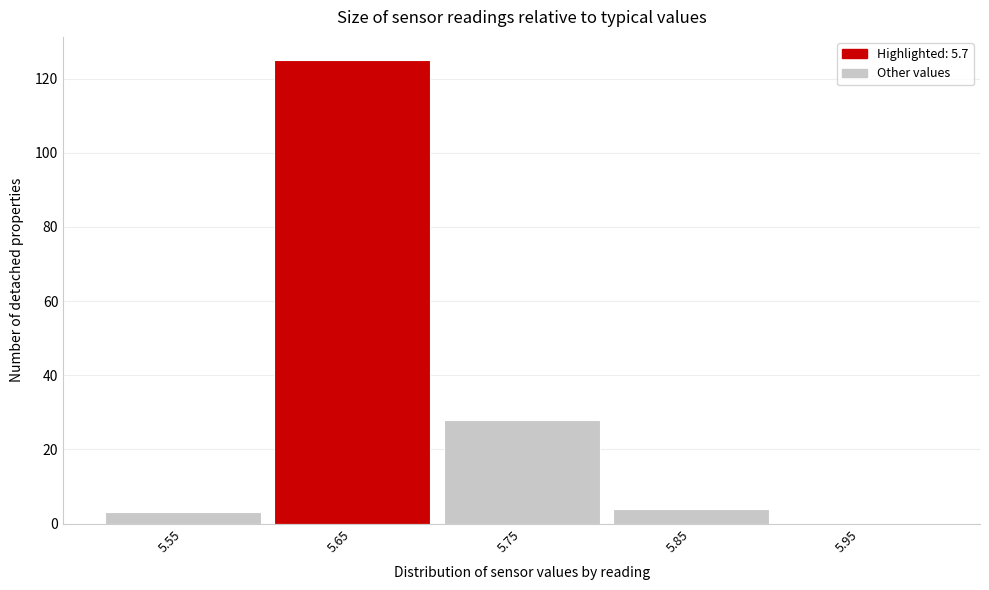

Reading left to right, list all the values displayed in this chart.

5.55=3	5.65=125	5.75=28	5.85=4	5.95=0